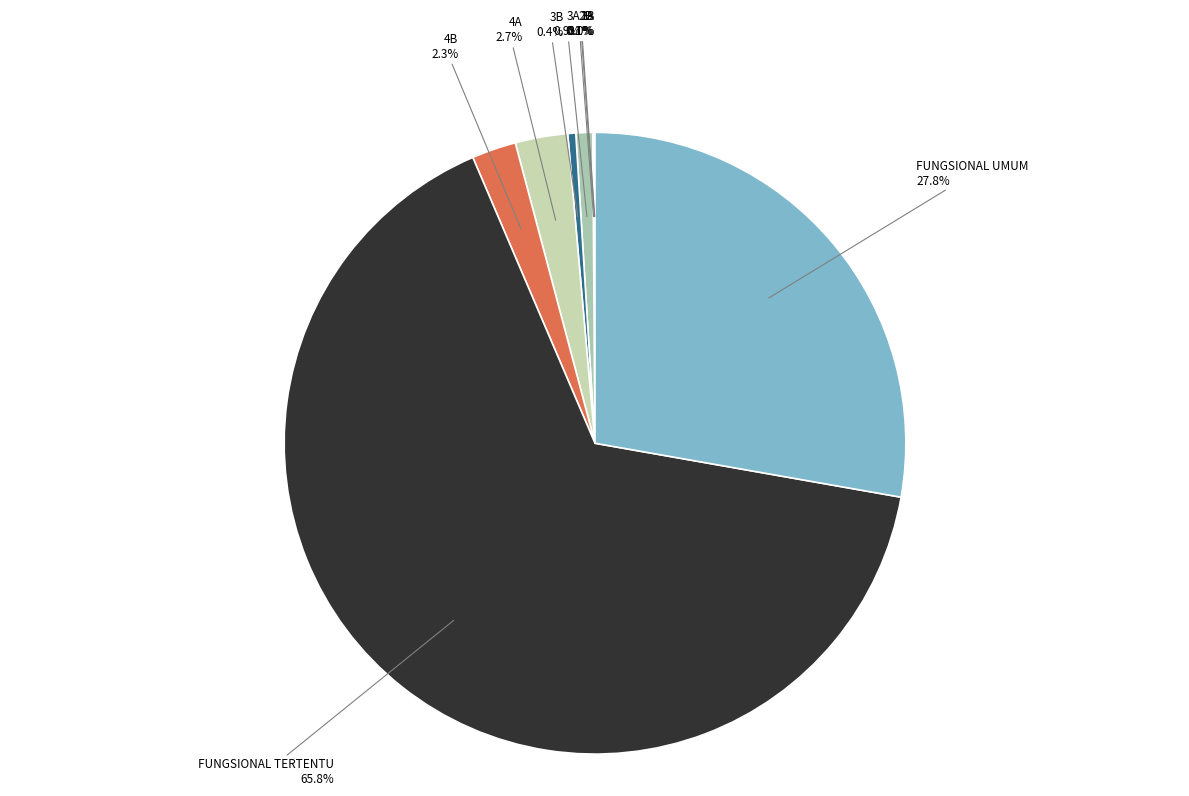

Combined, what portion of the pie is 4A and 3B?

3.1%